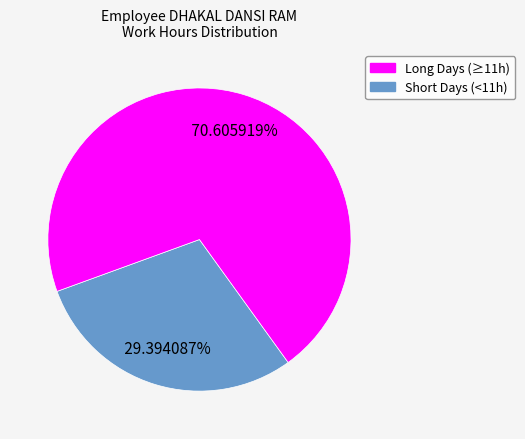

Is there any slice that represents more than half of the pie?

Yes